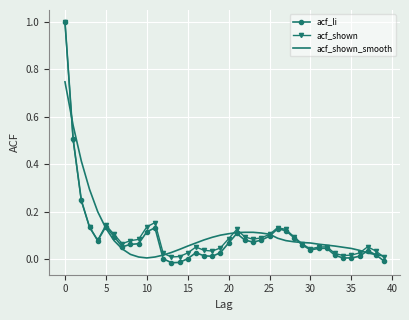

What is the maximum value for acf_li?

1.0